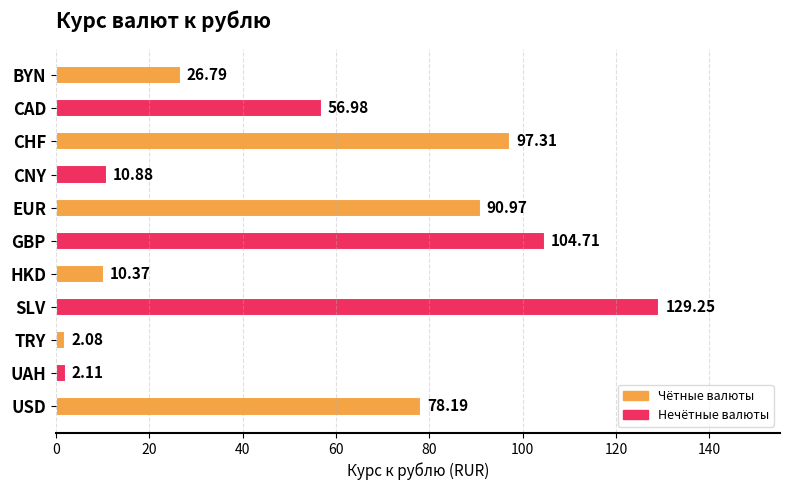

Which category has the highest value across all series?

SLV